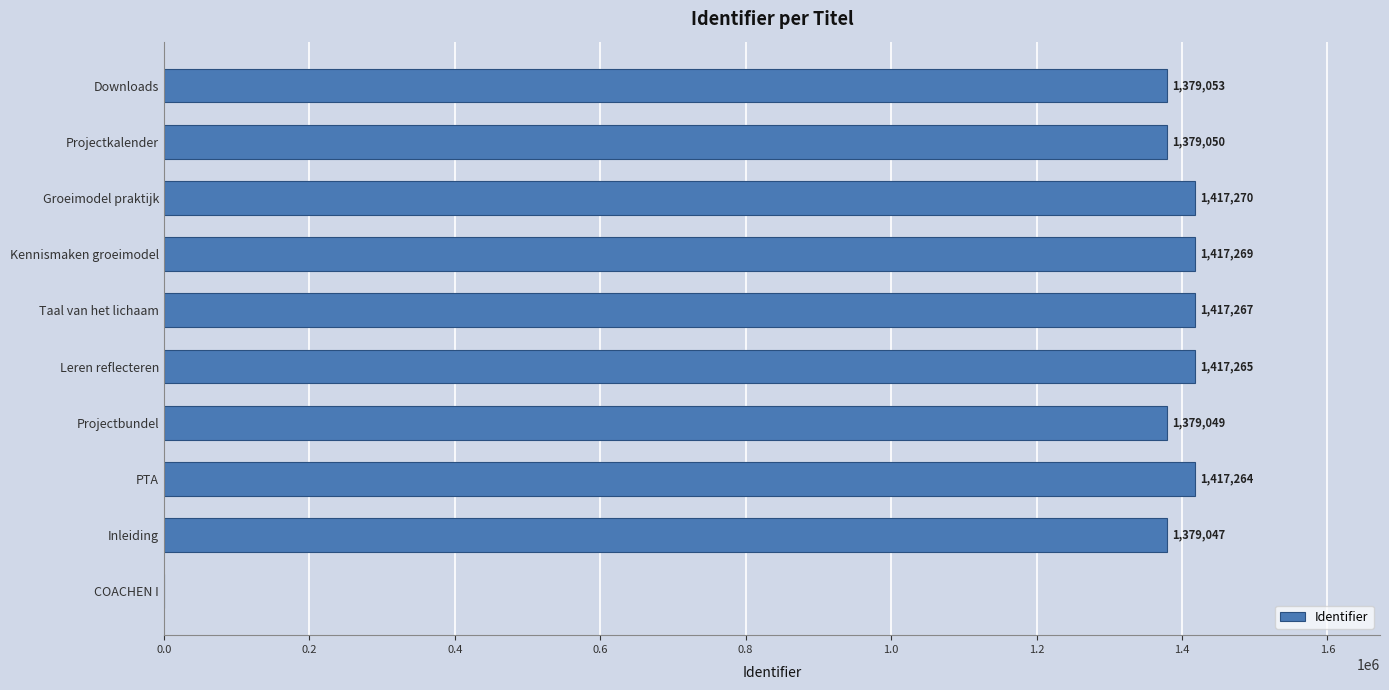

What is the sum of the values at PTA and Groeimodel praktijk?

2834534